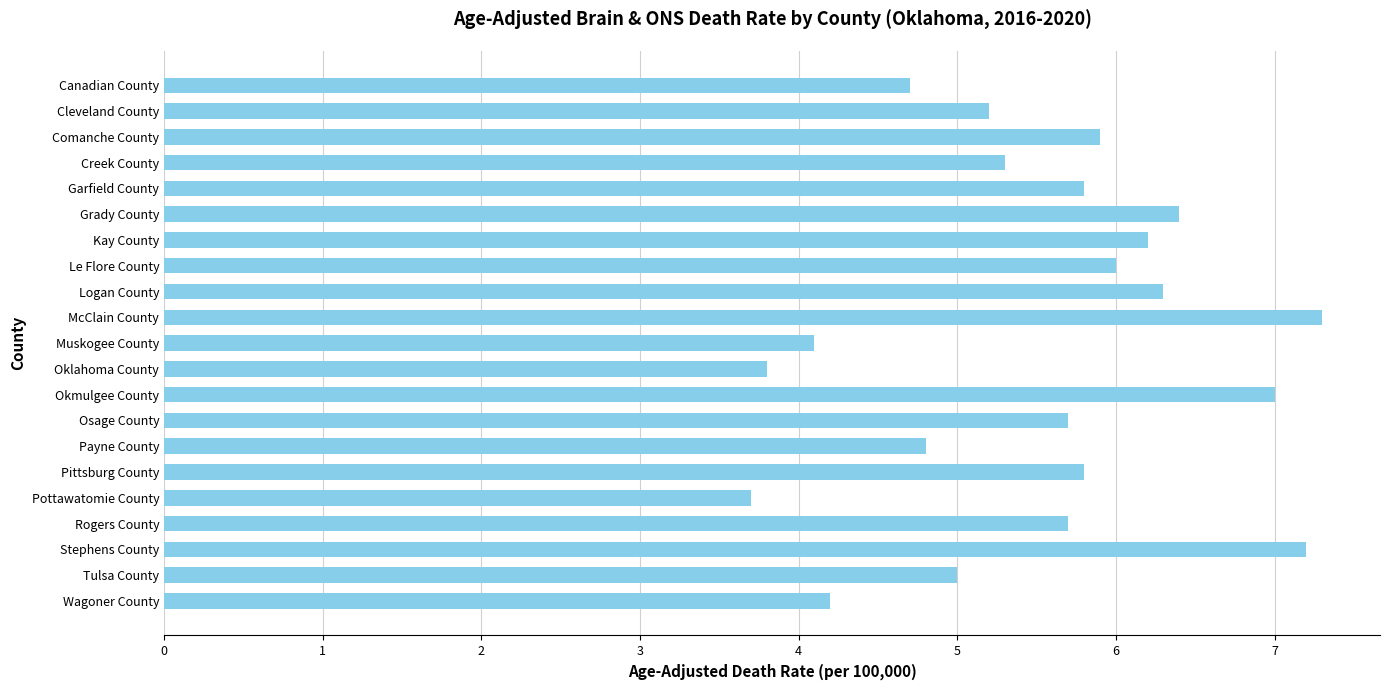

The value at Pottawatomie County is 5.1. True or false?

False